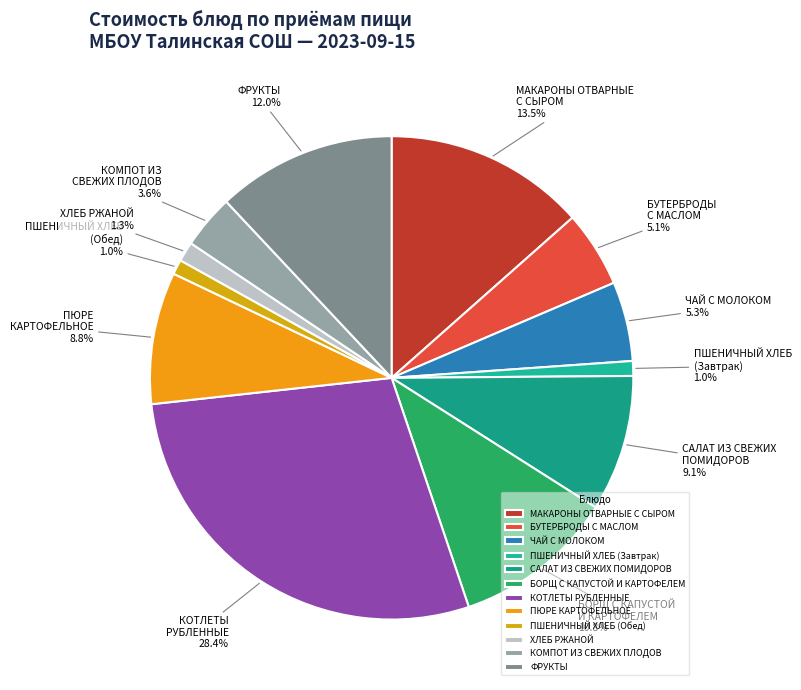

Is there a majority slice in this chart?

No